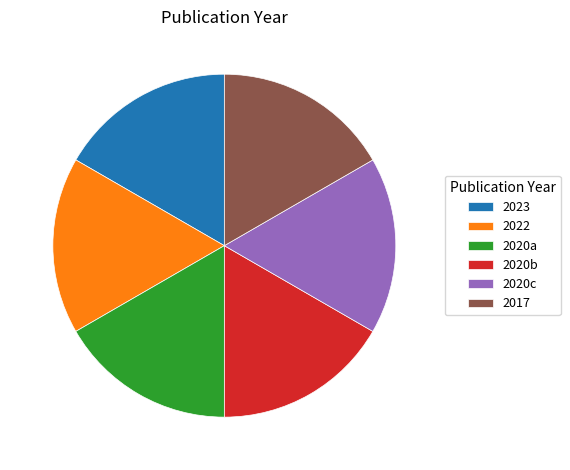

Is there a majority slice in this chart?

No